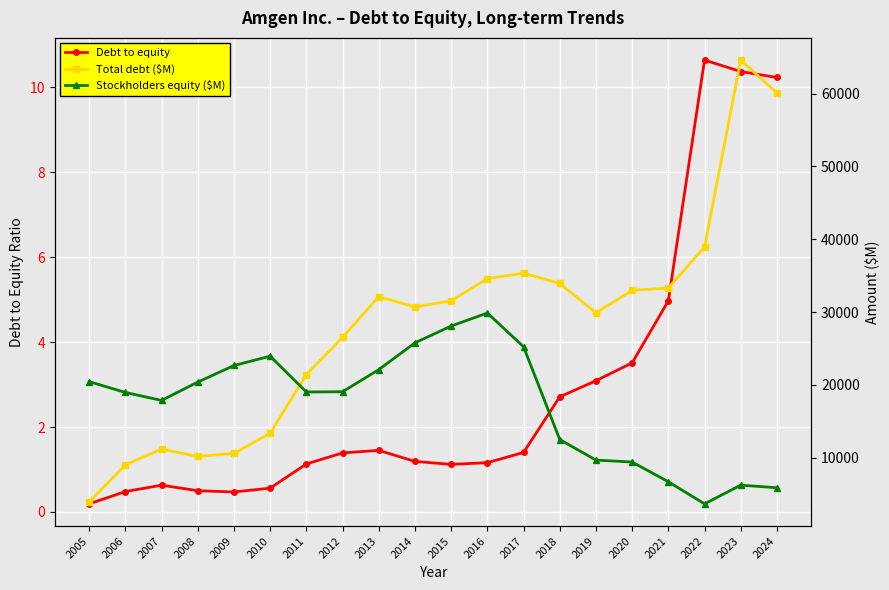

How many values in the Stockholders equity ($M) series are below 19060?

10